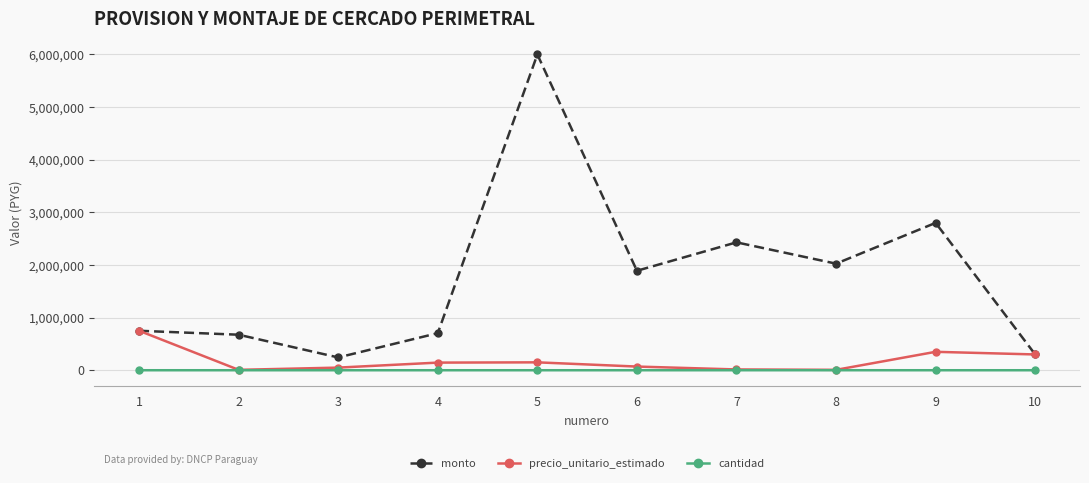

How many data points does each series have?

10